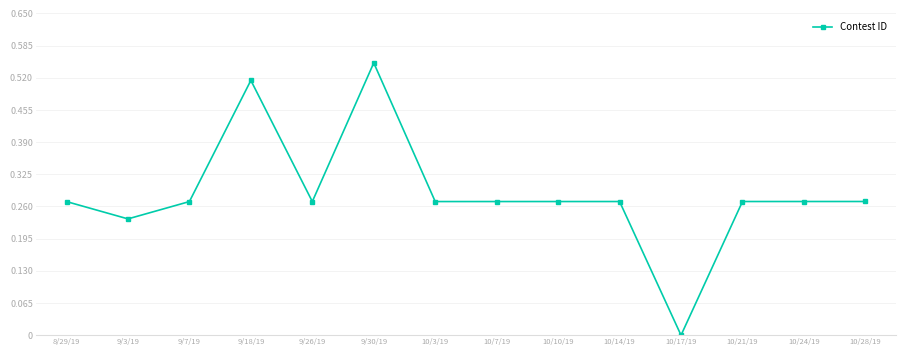

True or false: the data shows 0.2 at 8/29/19.

False